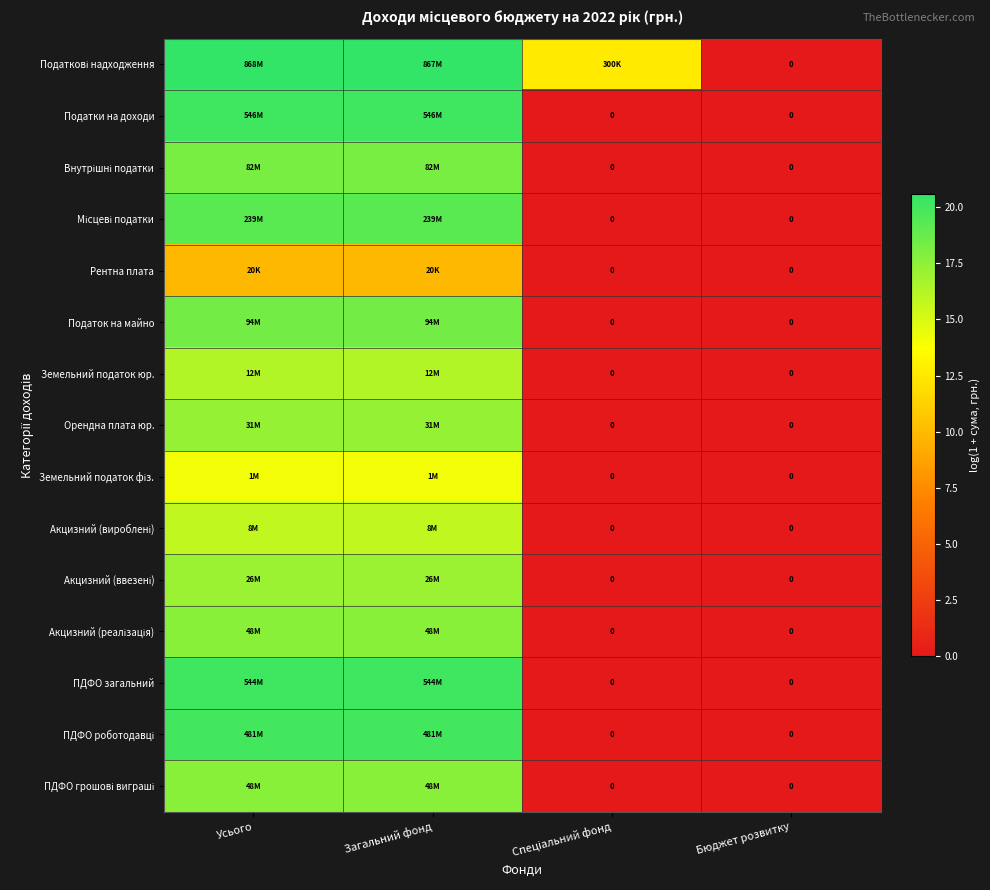

Count the number of categories in the chart.

4